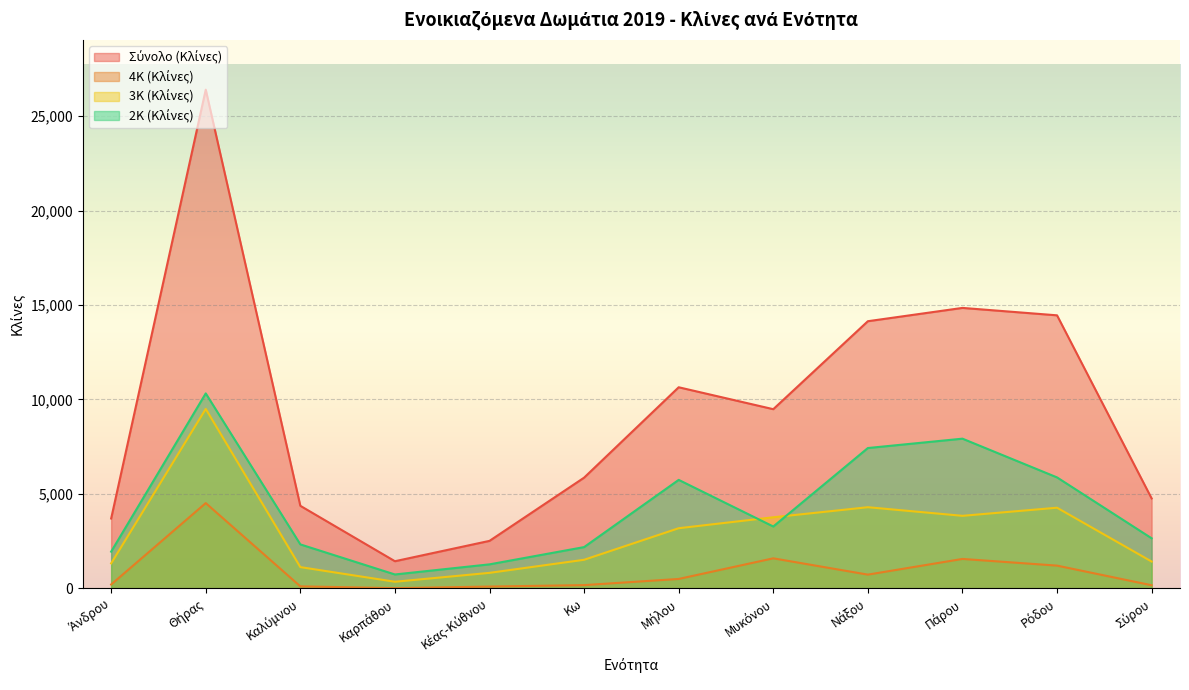

What is the difference between the maximum and minimum values in the Σύνολο (Κλίνες) series?

24981